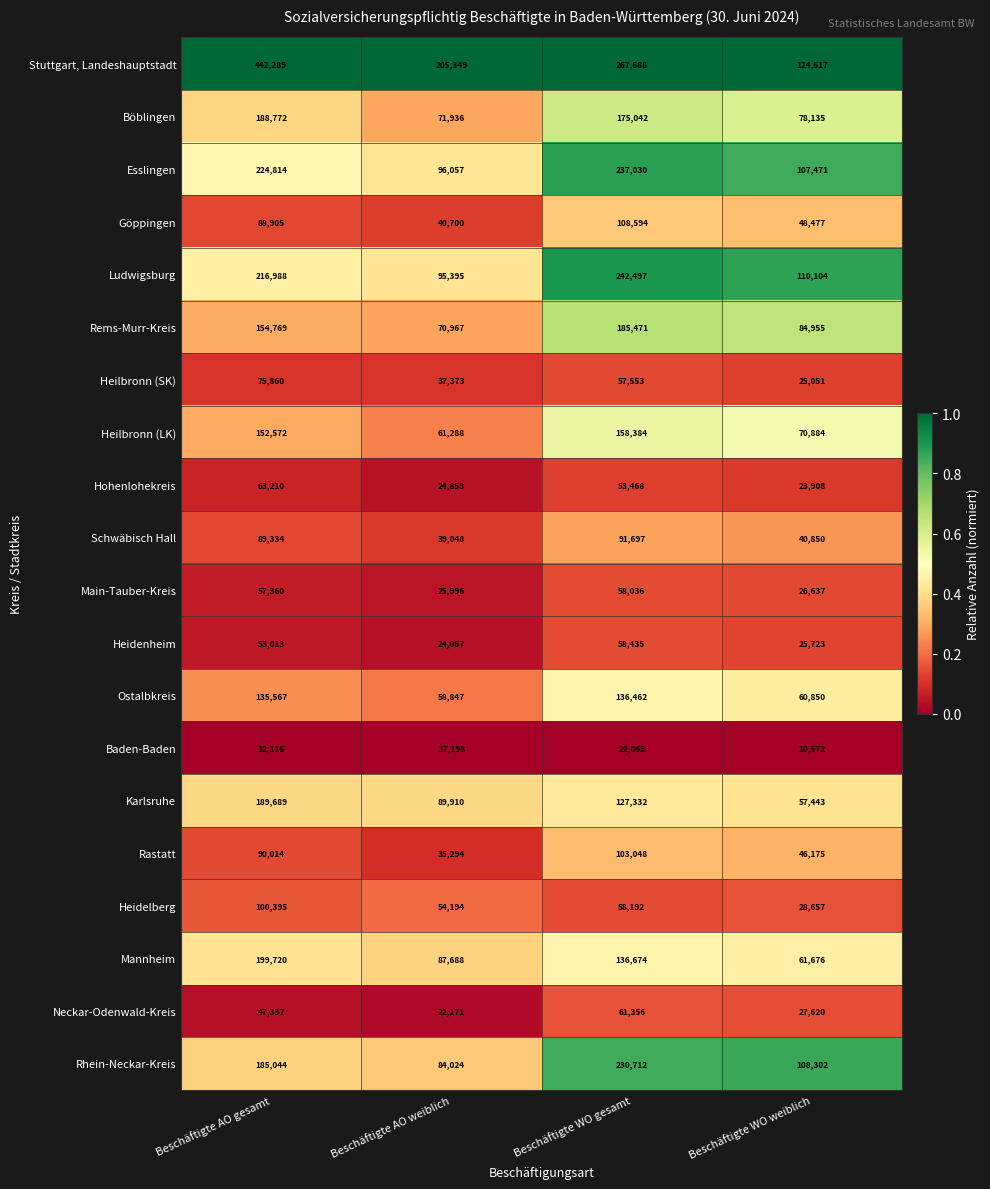

Is the value of Hohenlohekreis at Beschäftigte AO gesamt greater than the value of Esslingen at Beschäftigte AO gesamt?

No